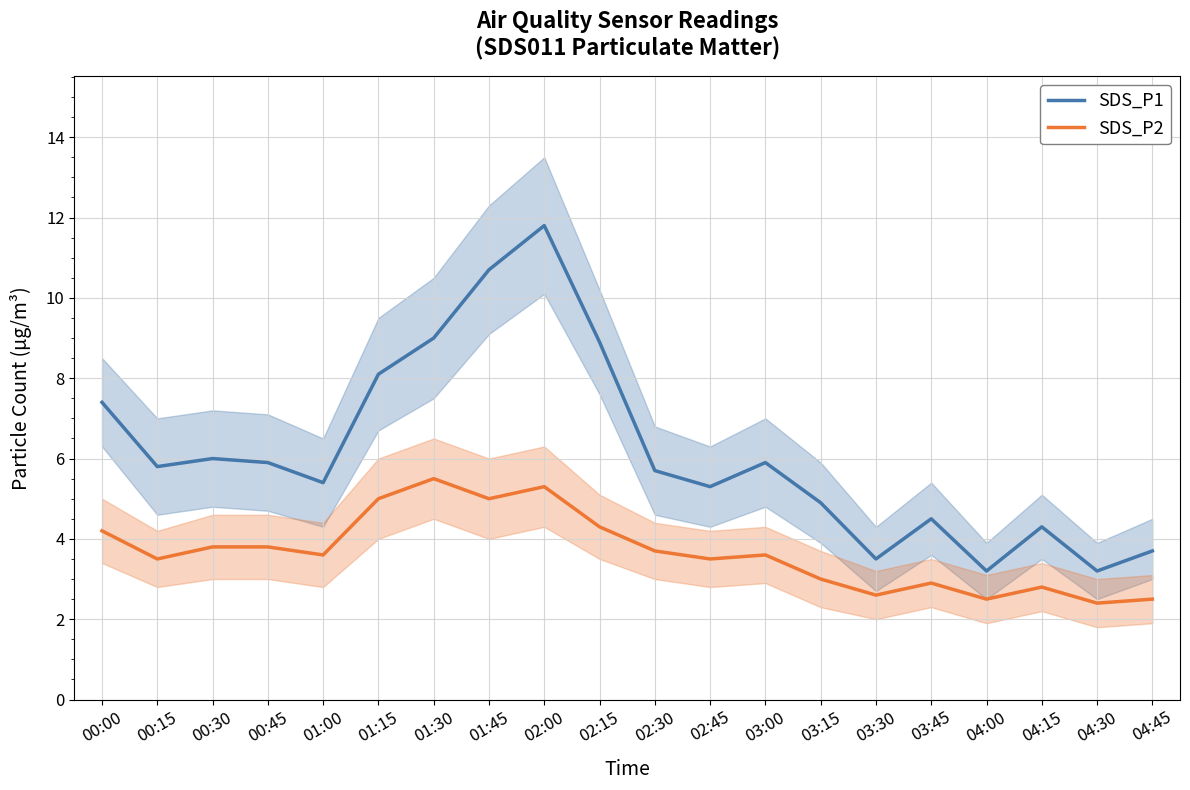

How many values in the SDS_P1 series are below 5?

7